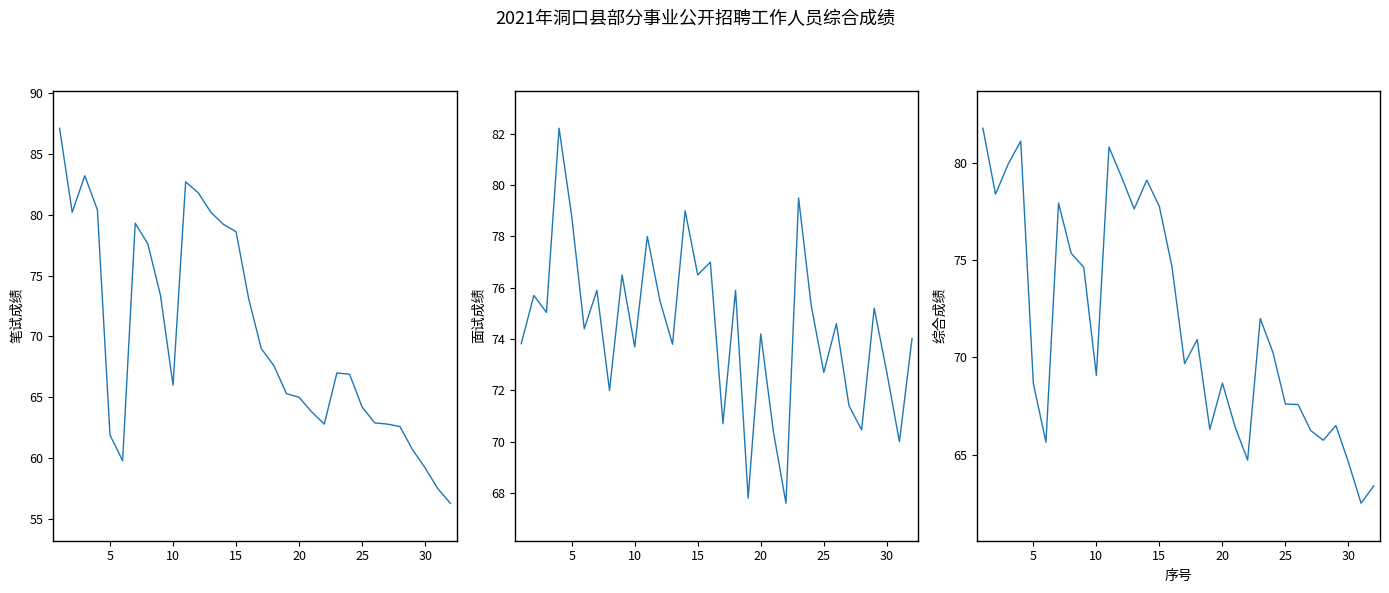

Is the value of 面试成绩 at 8 greater than the value of 笔试成绩 at 27?

Yes